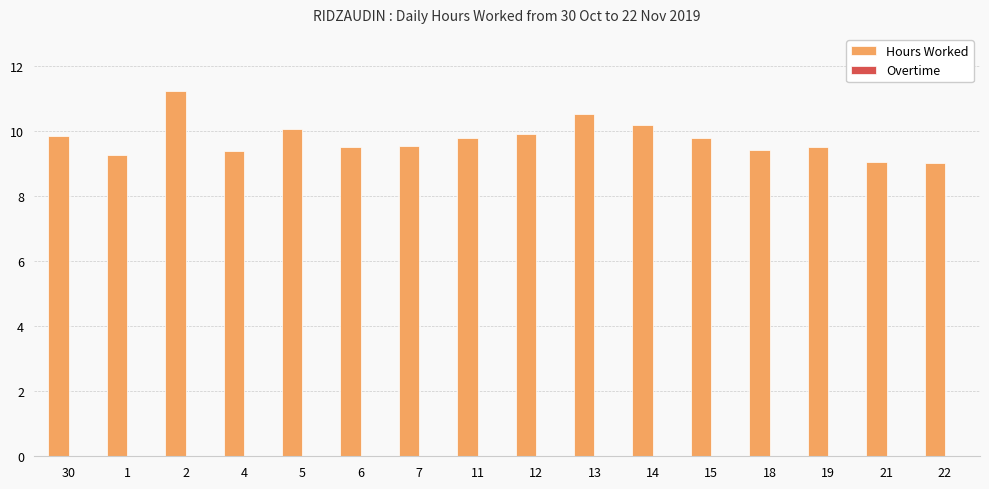

What is the sum of all values?

156.2